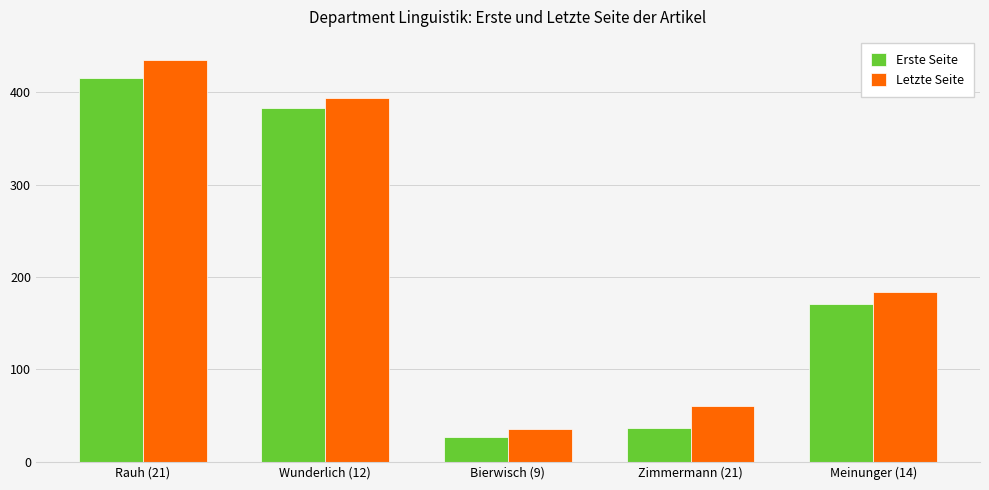

What is the minimum value for Erste Seite?

27